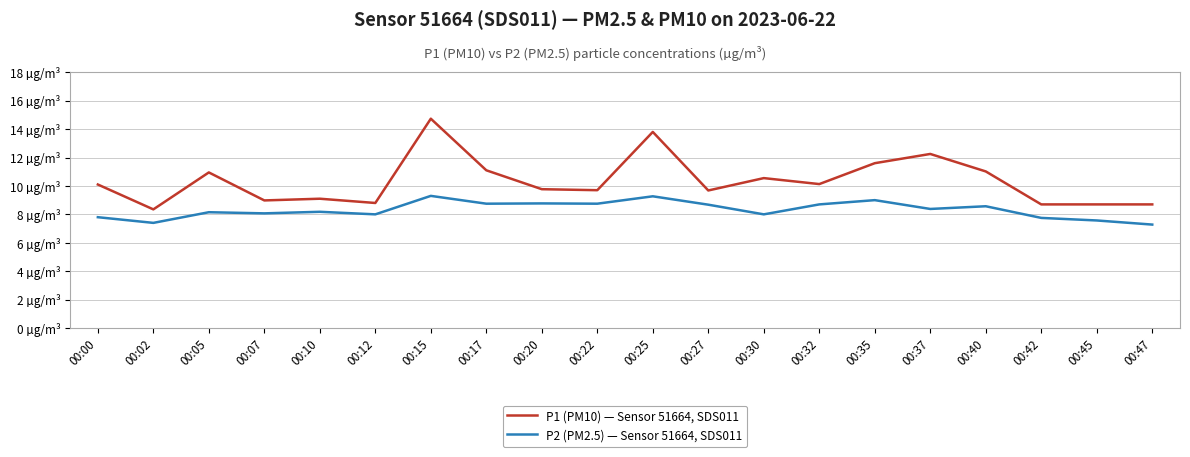

Rank the series by their maximum value, from lowest to highest.

P2 (PM2.5) — Sensor 51664, SDS011, P1 (PM10) — Sensor 51664, SDS011